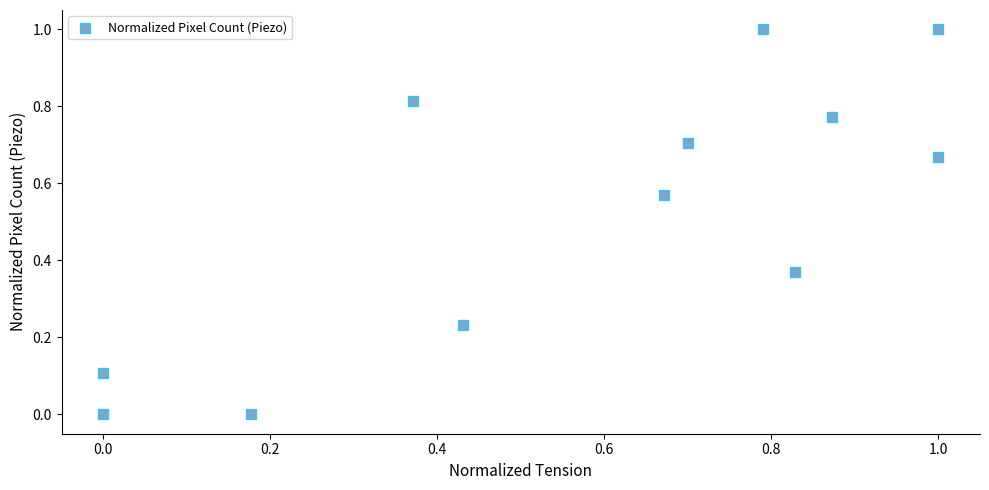

What is the range of Y values (max minus min)?

1.0